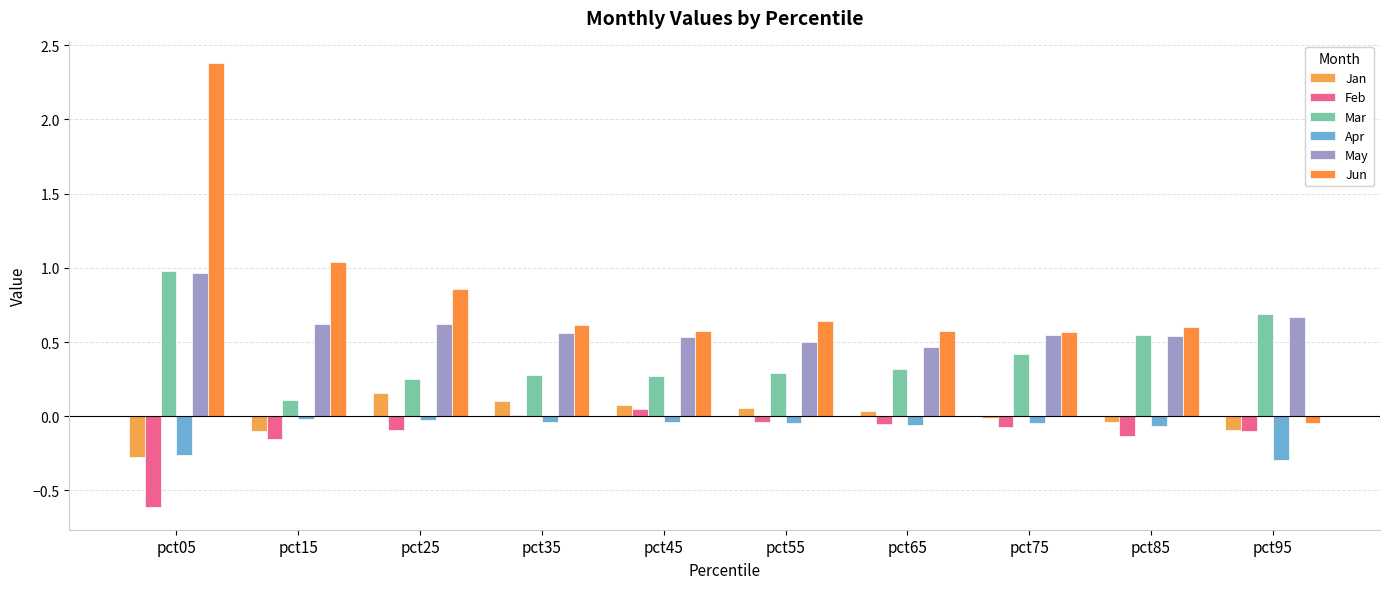

The value of Jun at pct65 is 0.6. True or false?

True